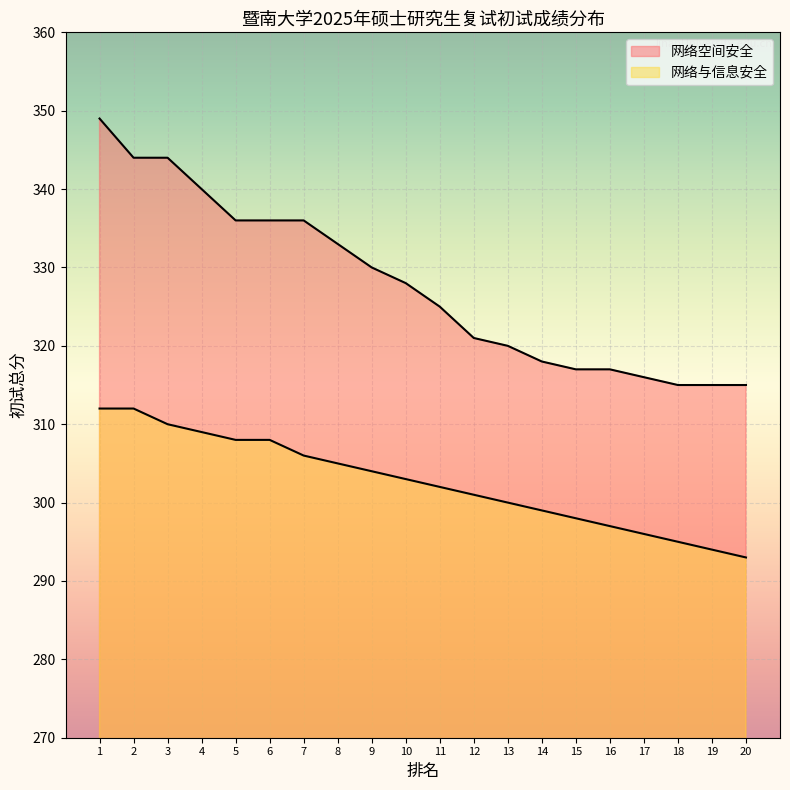

List the labels in order of 网络与信息安全 value, largest first.

1, 2, 3, 4, 5, 6, 7, 8, 9, 10, 11, 12, 13, 14, 15, 16, 17, 18, 19, 20